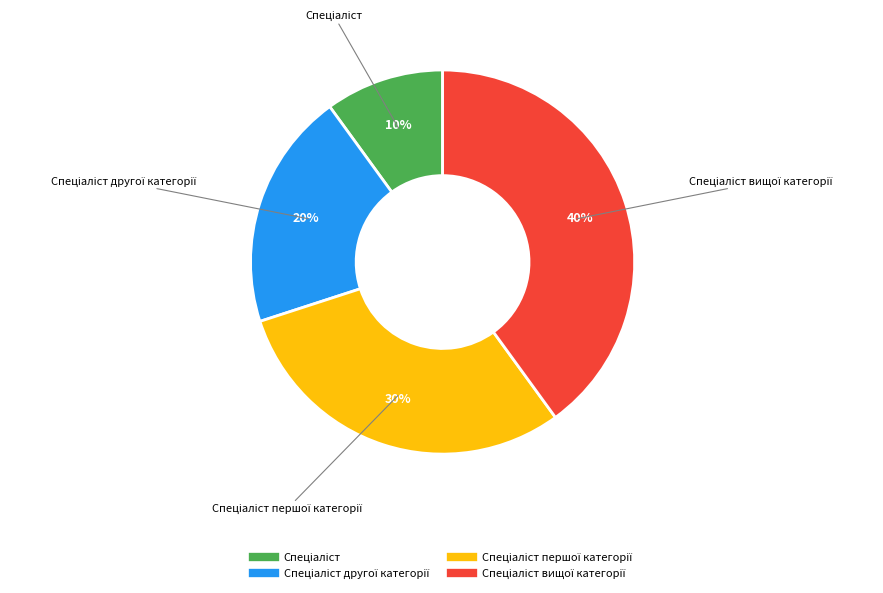

Is there a majority slice in this chart?

No